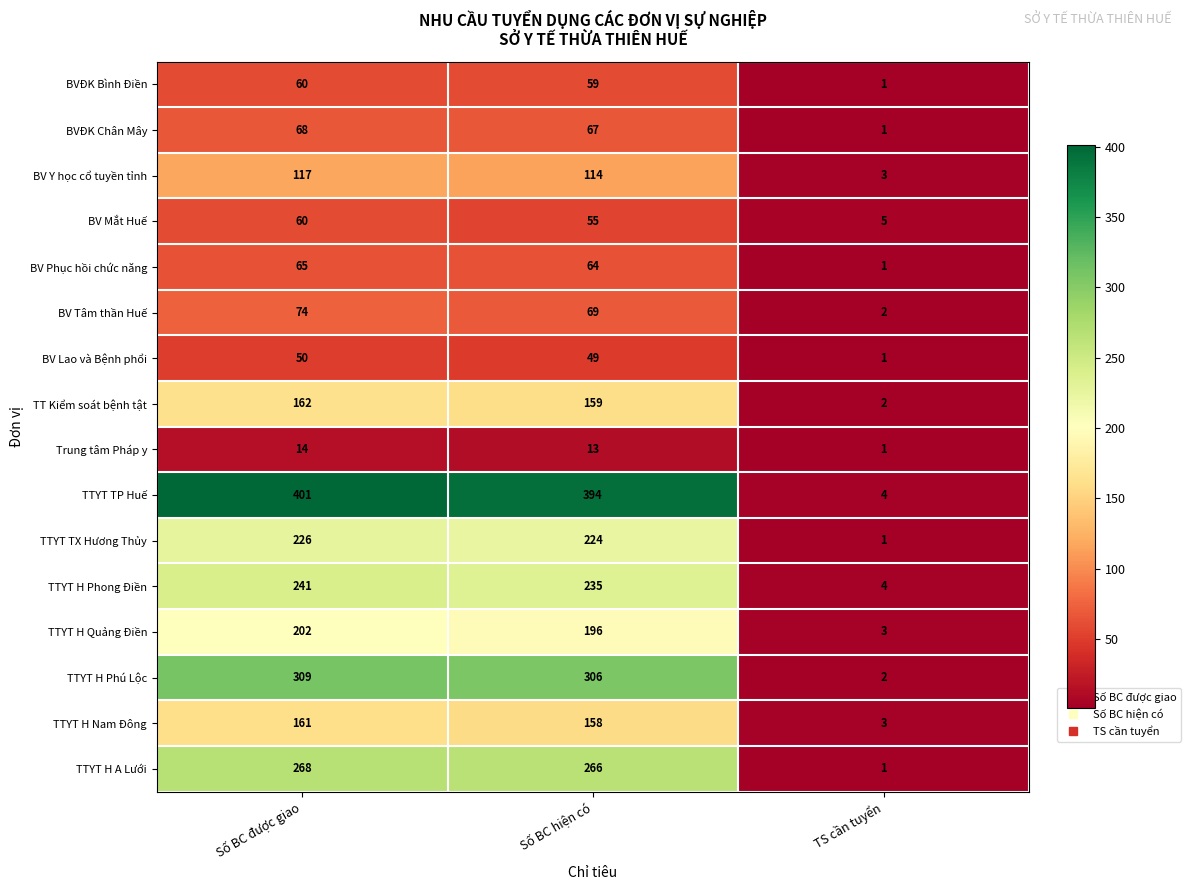

What is the highest value of the TT Kiểm soát bệnh tật series?

162